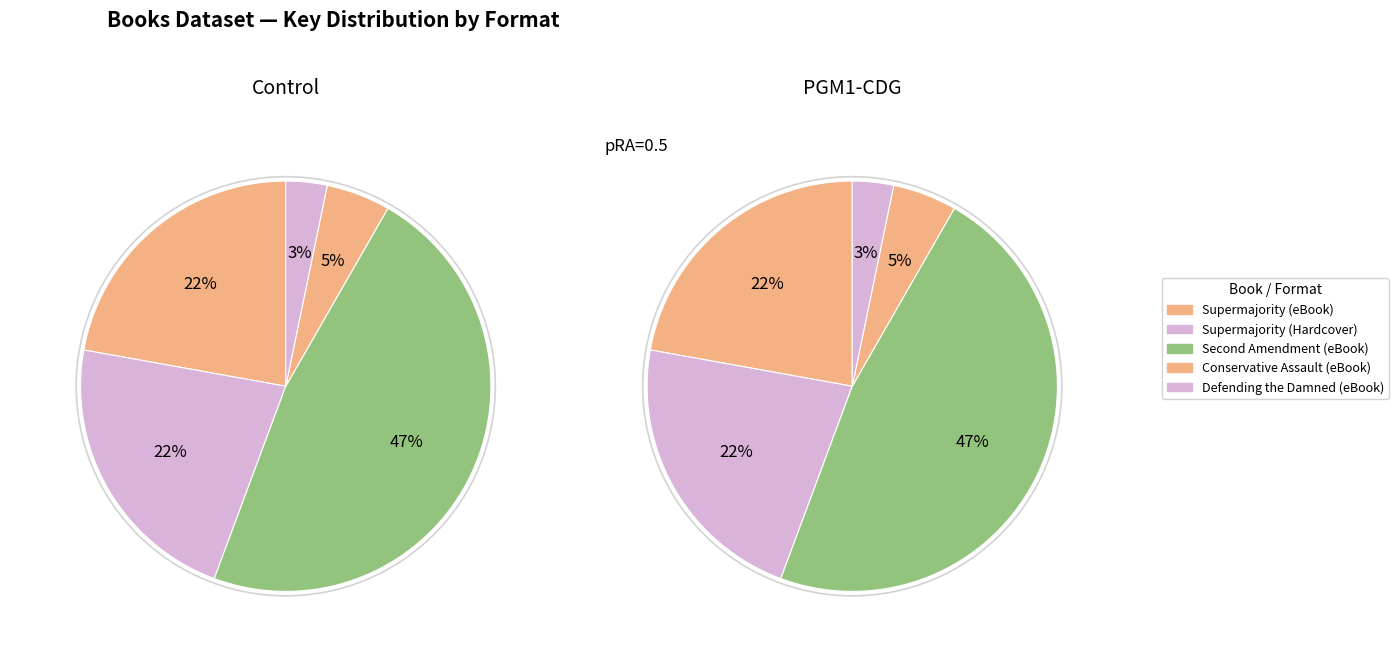

True or false: Supermajority (eBook) accounts for 22% of the total.

True